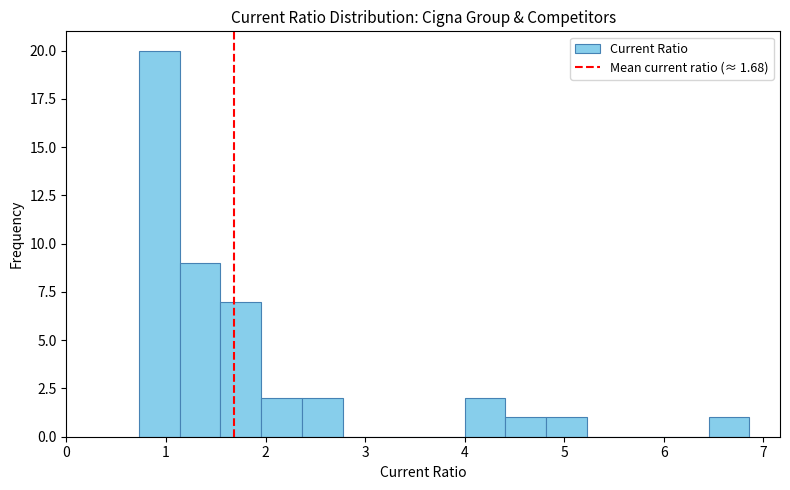

Which range on the x-axis has the tallest bar?

0.7 to 1.1